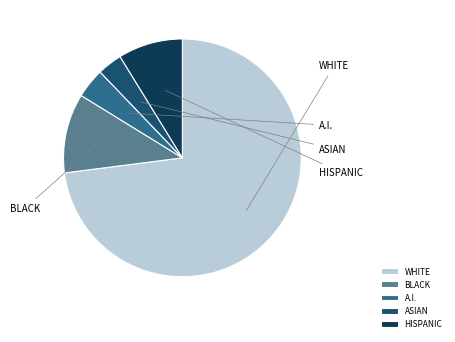

To the nearest percent, what is the difference between the largest and smallest slice percentages?

70%